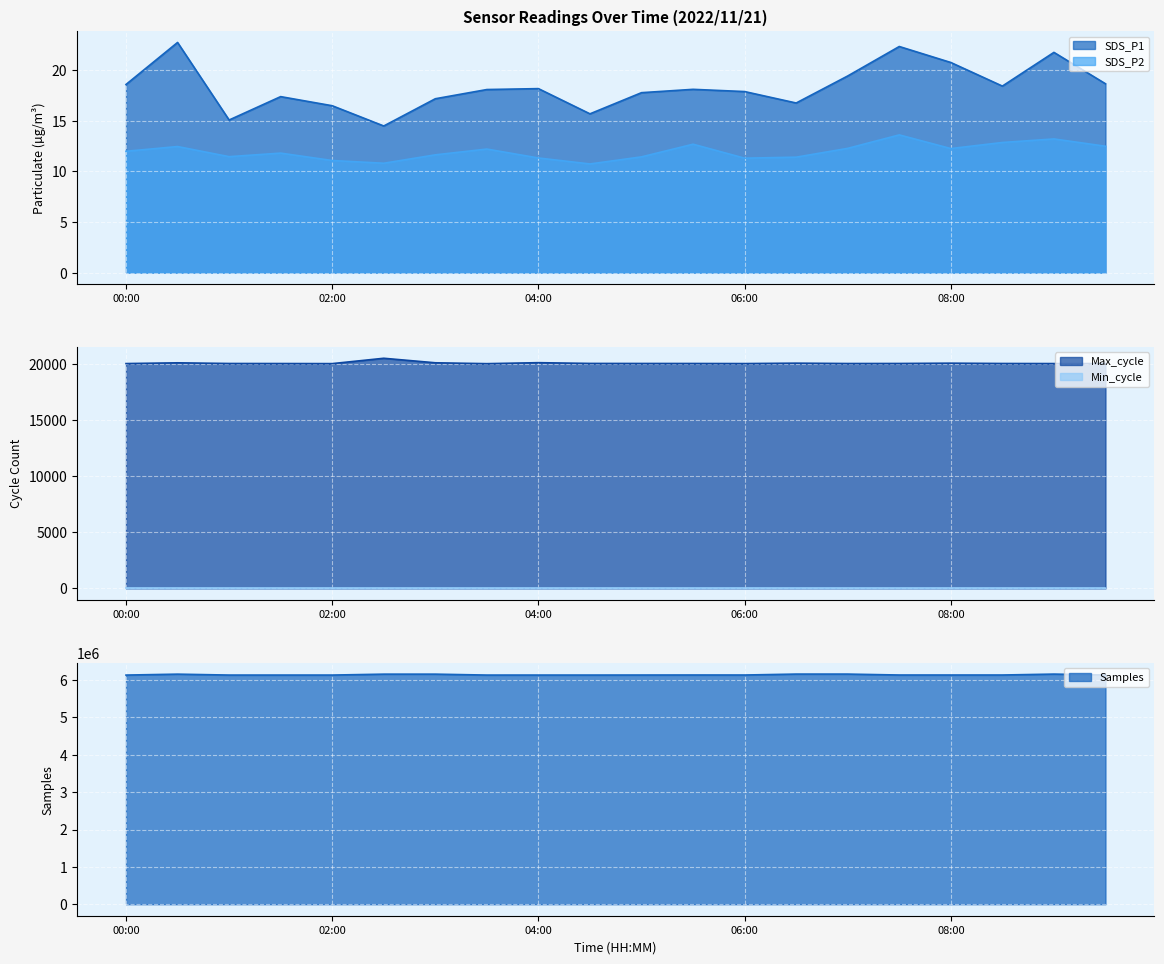

True or false: SDS_P2 and SDS_P1 intersect in this chart.

False